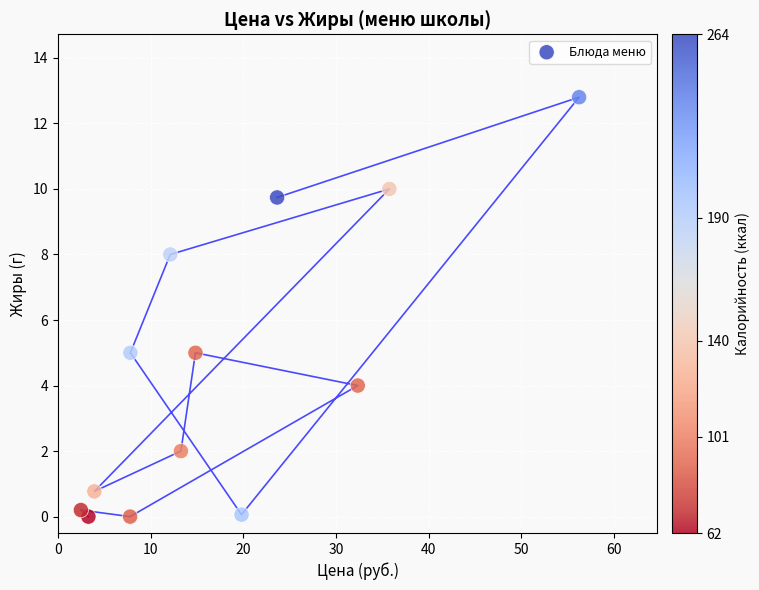

What is the range of Y values (max minus min)?

12.8